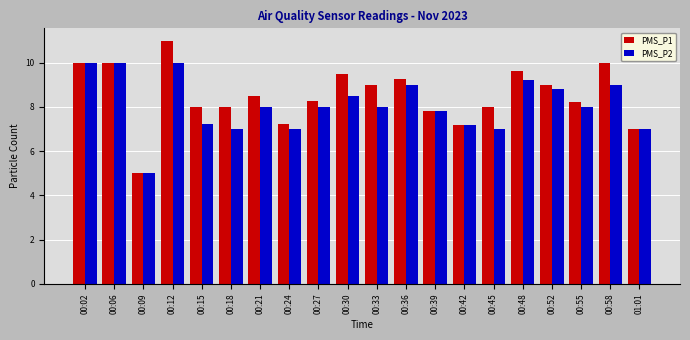

Count the number of data series in this chart.

2